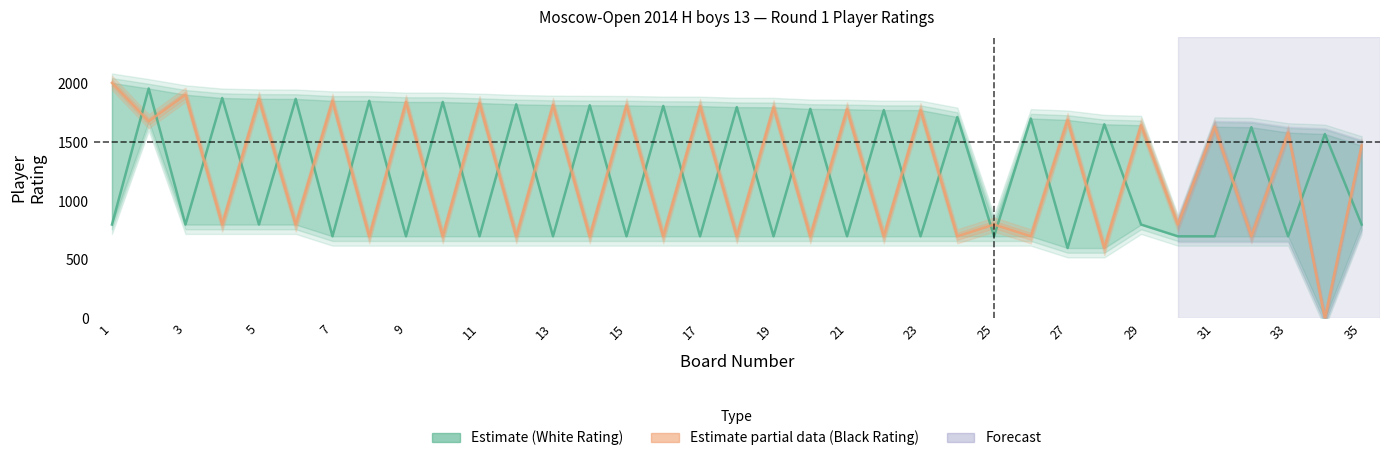

How many series are shown in this chart?

2